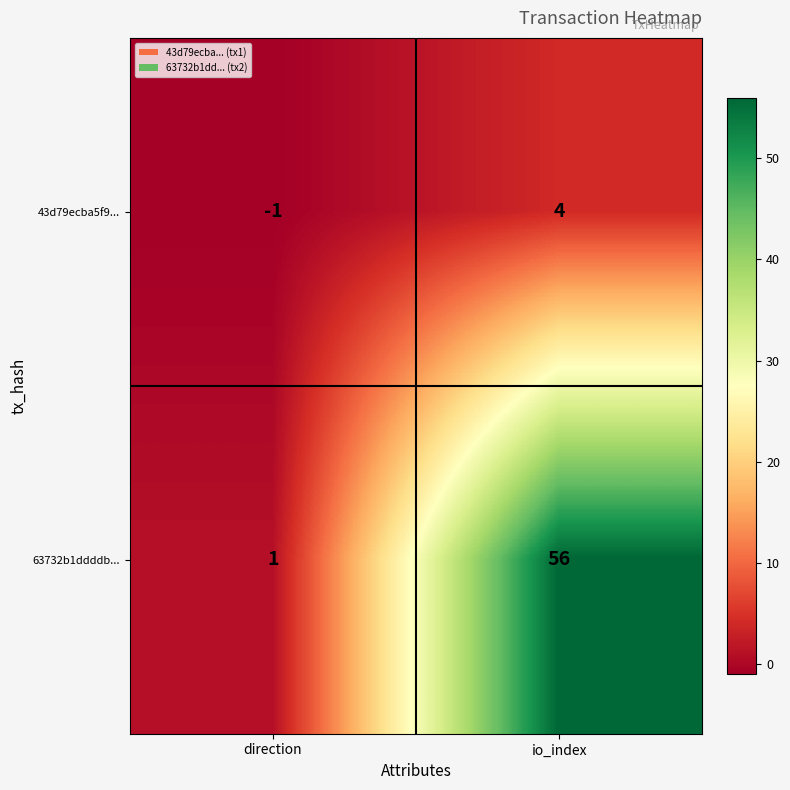

Which category has the highest value in the 63732b1ddddb... series?

io_index